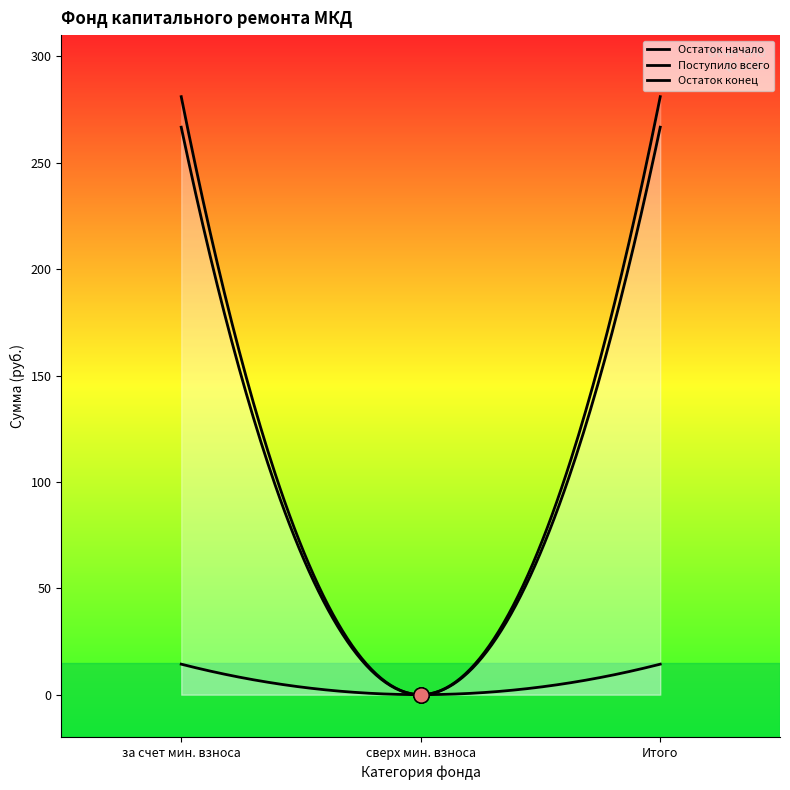

Which series contains the highest Y value?

Остаток конец